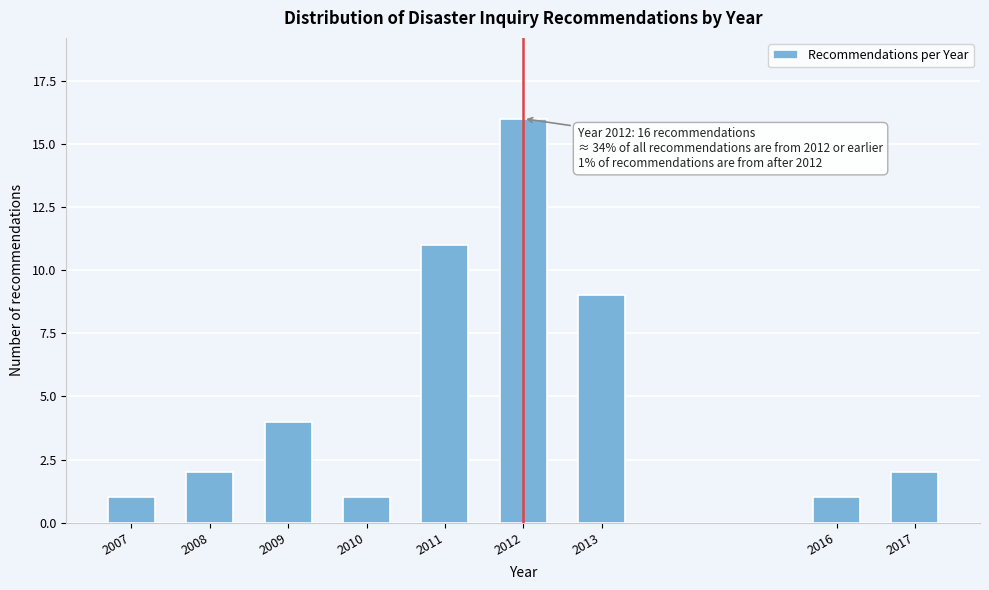

Reading left to right, transcribe all the data shown in this chart.

1	2	4	1	11	16	9	1	2